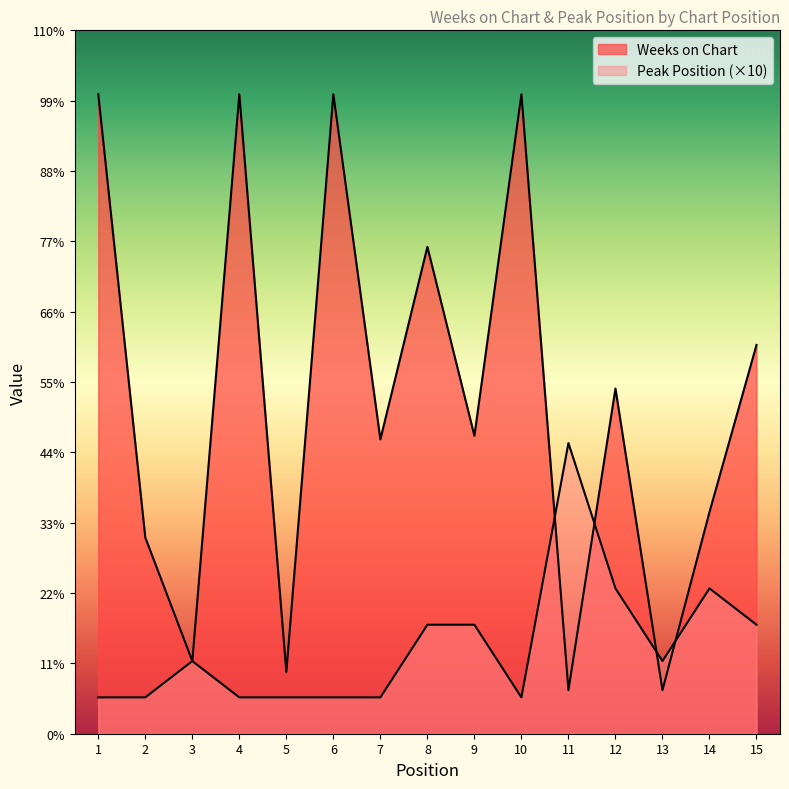

What is the approximate value of Weeks on Chart at 7, to the nearest 5?

80